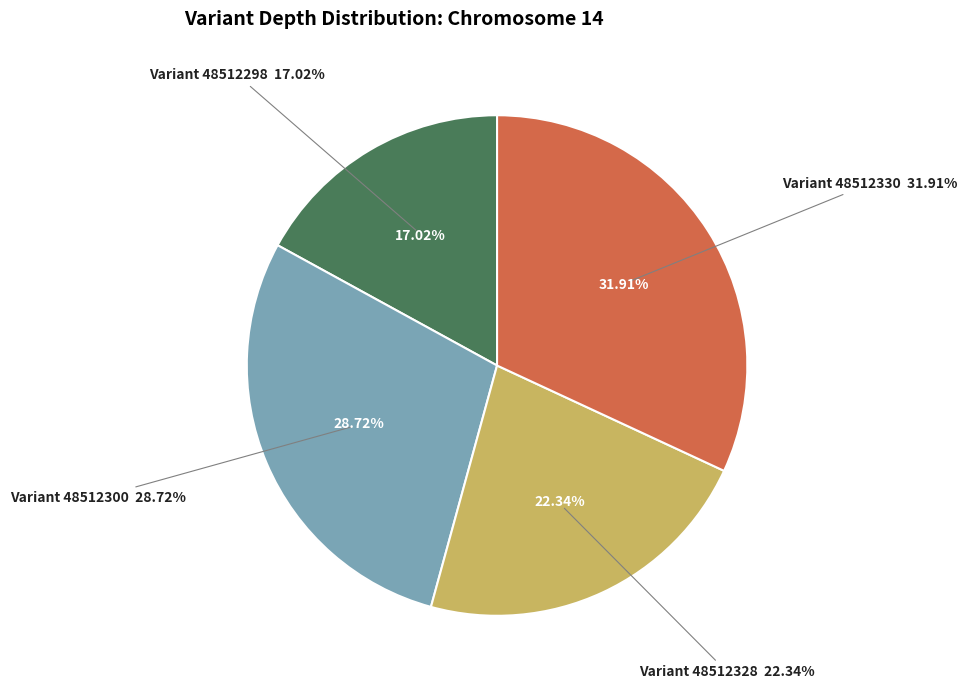

How many slices are in this pie chart?

4